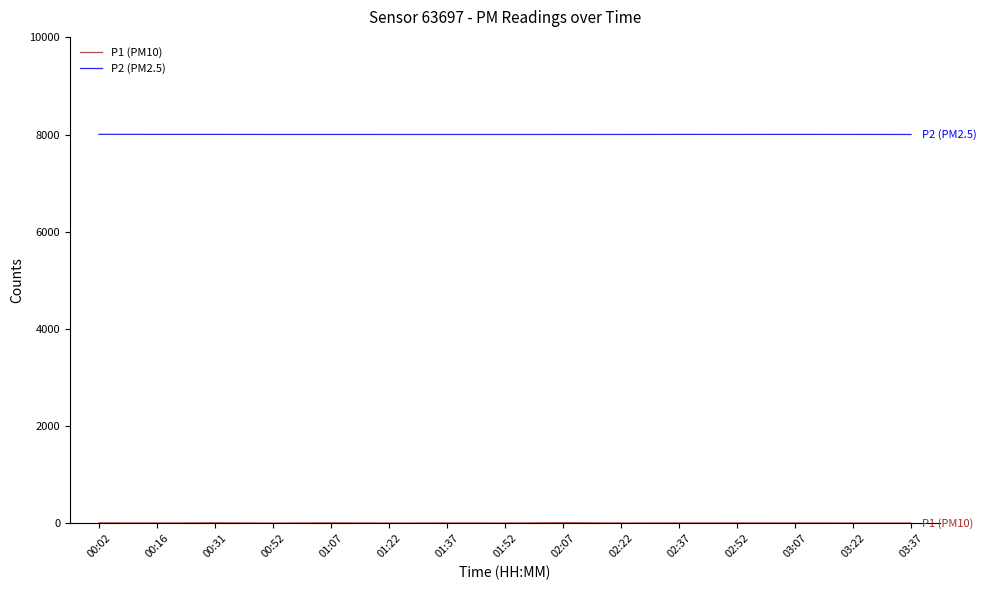

The value of P2 (PM2.5) at 01:37 is 8003.9. True or false?

True